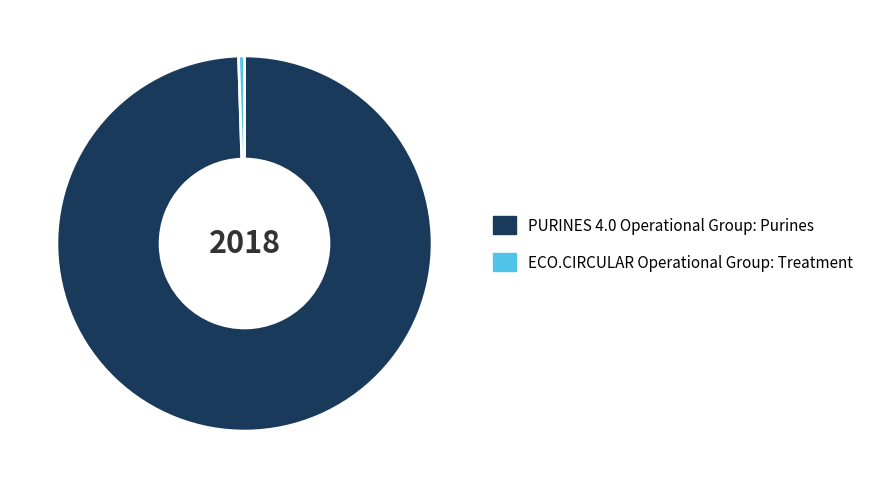

Do ECO.CIRCULAR Operational Group: Treatment and PURINES 4.0 Operational Group: Purines together represent more than half of the pie?

Yes